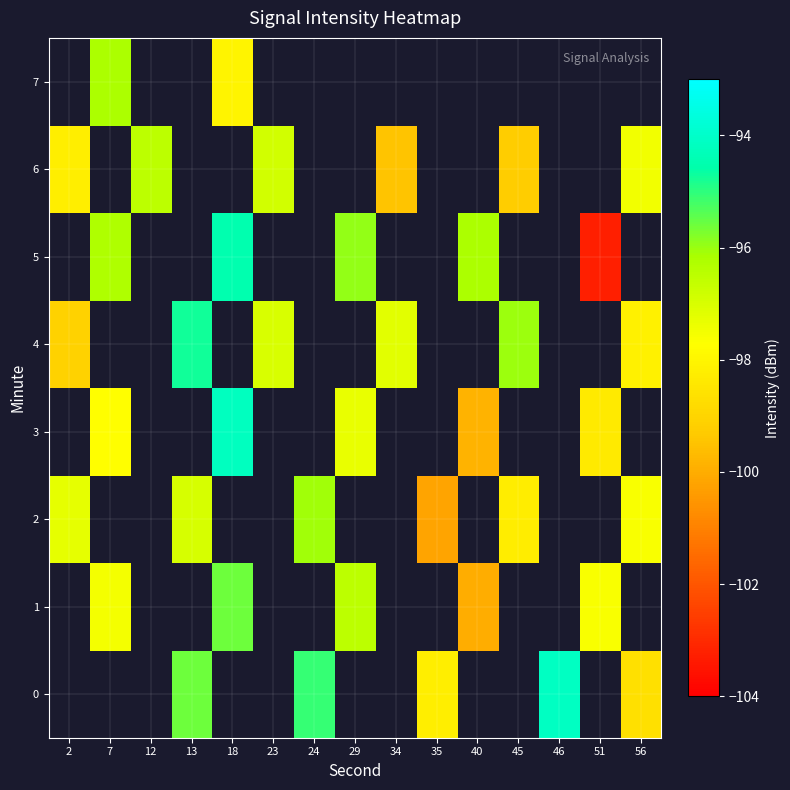

At which category does the chart reach its minimum across all series?

51